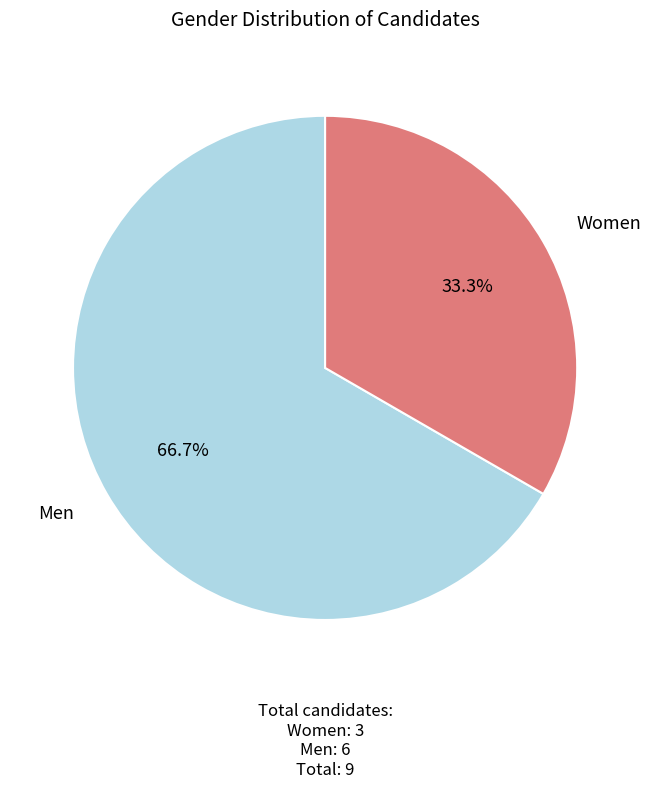

Count the number of slices in the pie.

2